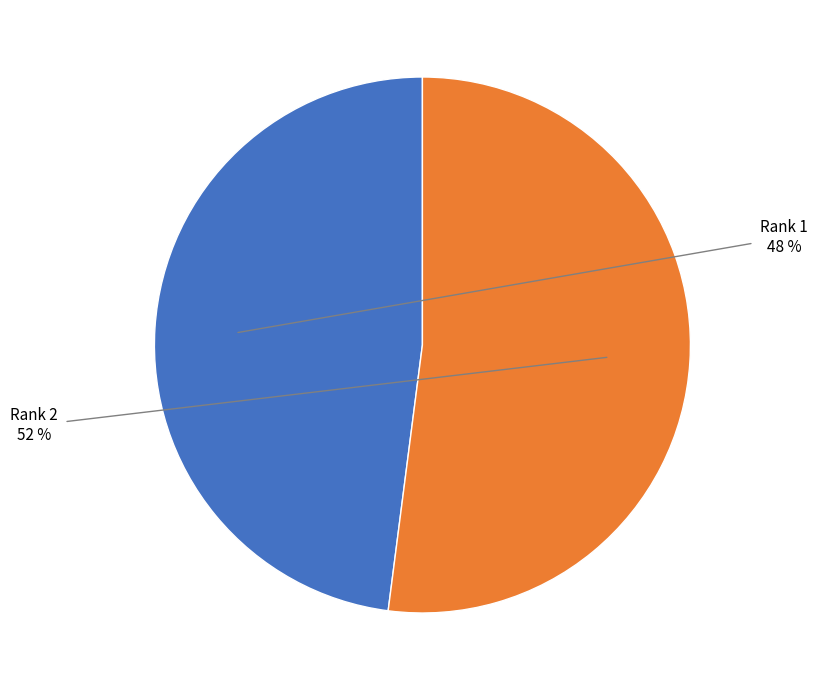

How many slices are in this pie chart?

2